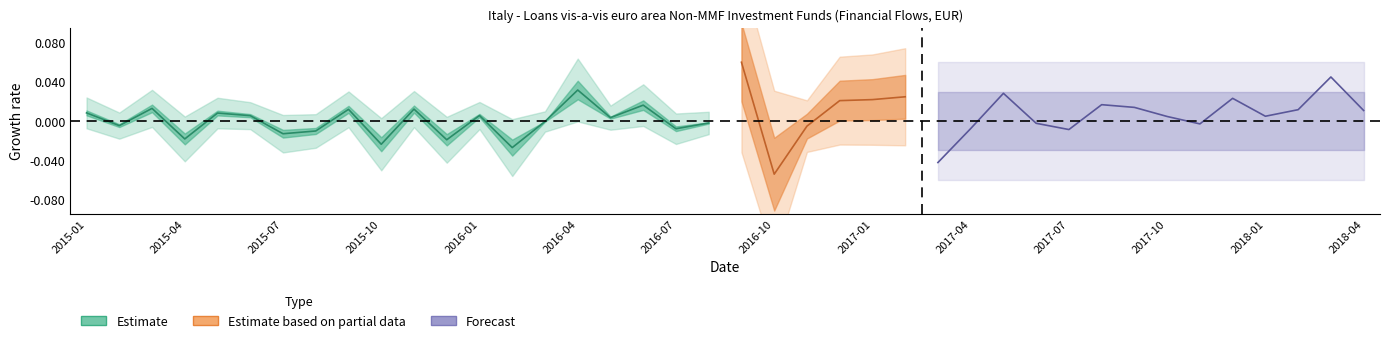

How many points are higher than both their immediate neighbors (excluding endpoints)?

7